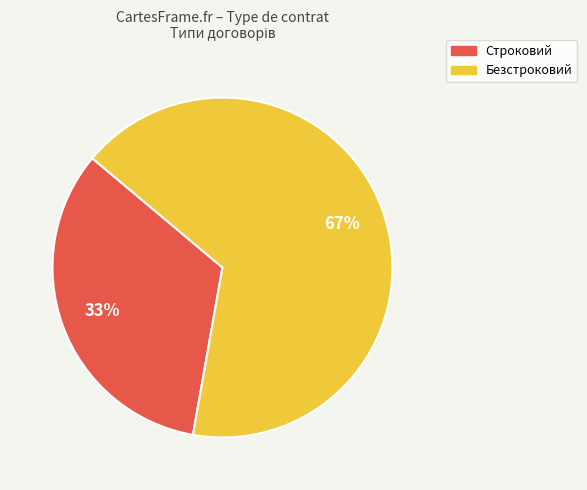

What percentage is the Безстроковий slice, to the nearest percent?

67%